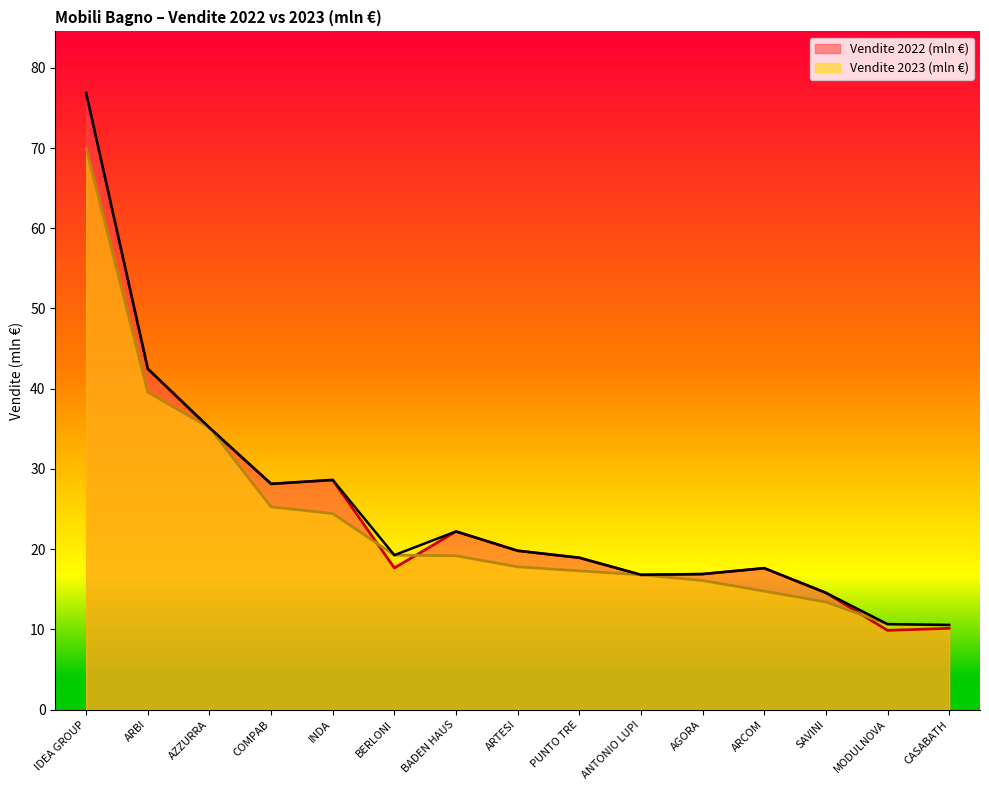

What is the total value across all series at IDEA GROUP?

146.8